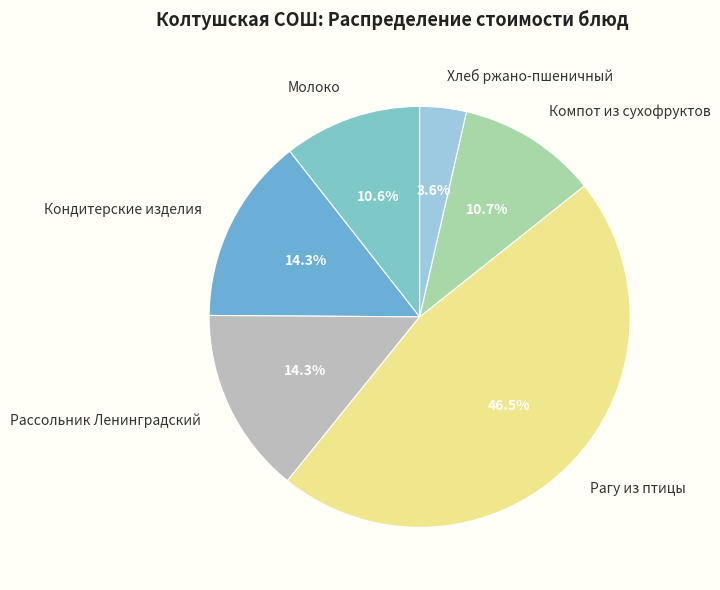

What portion of the pie excludes Рассольник Ленинградский?

85.7%